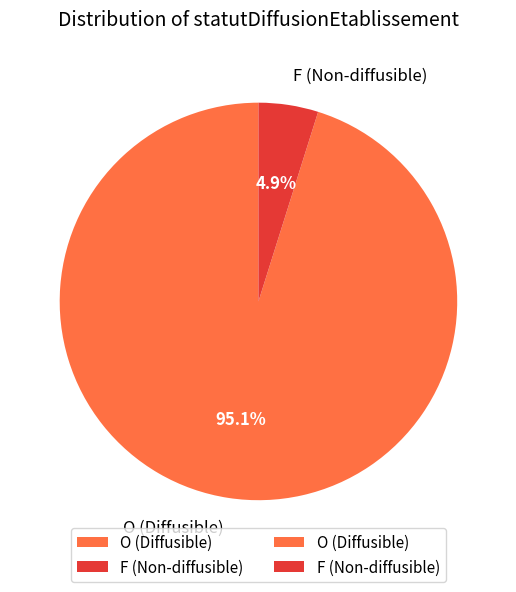

Which has a higher value, O (Diffusible) or F (Non-diffusible)?

O (Diffusible)